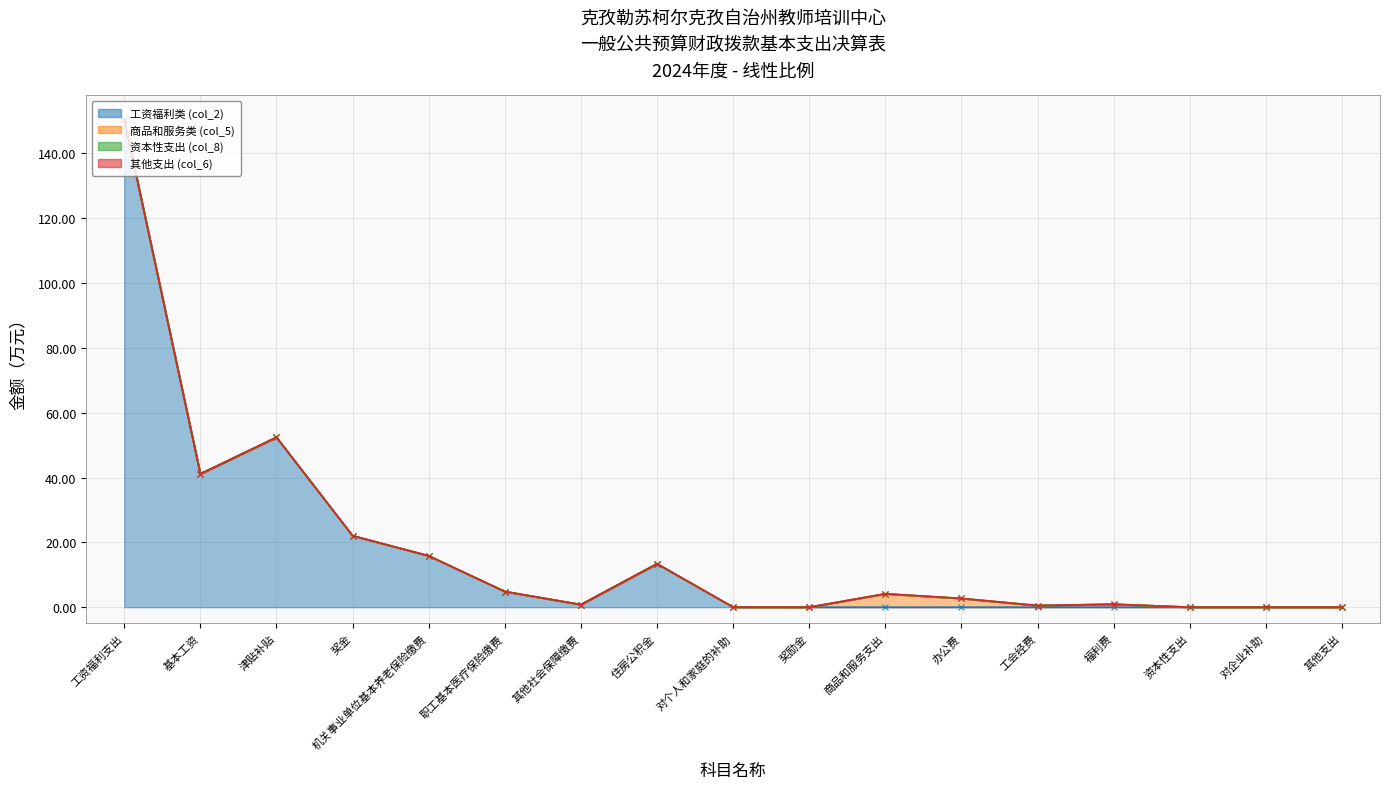

Does the chart have visible grid lines?

Yes